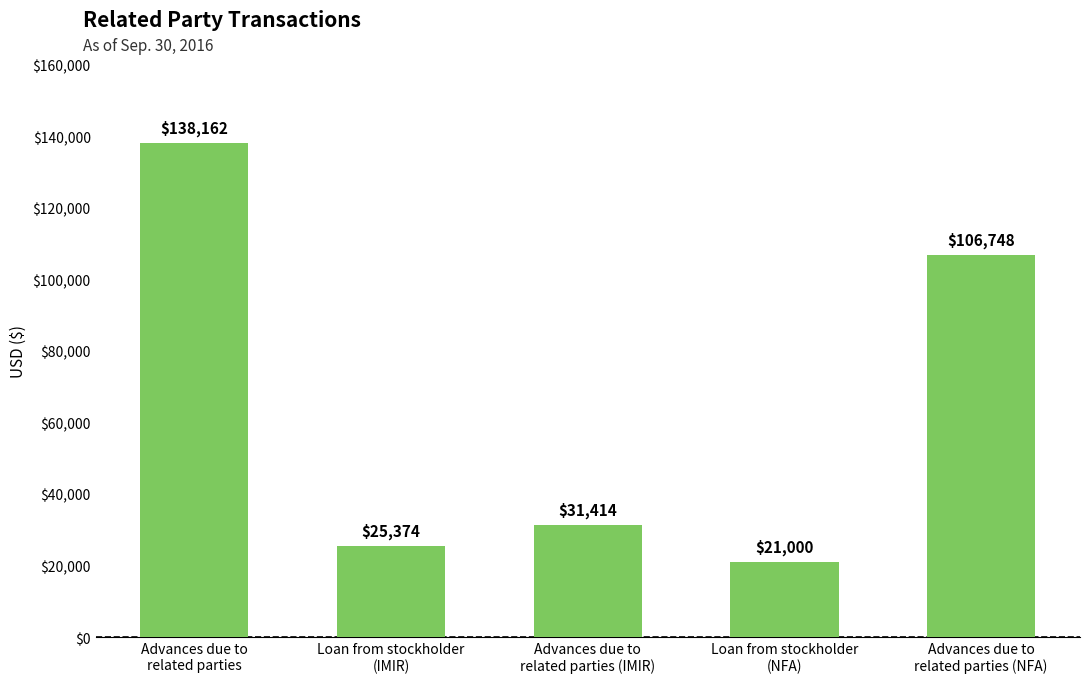

How many bars are there in total?

5